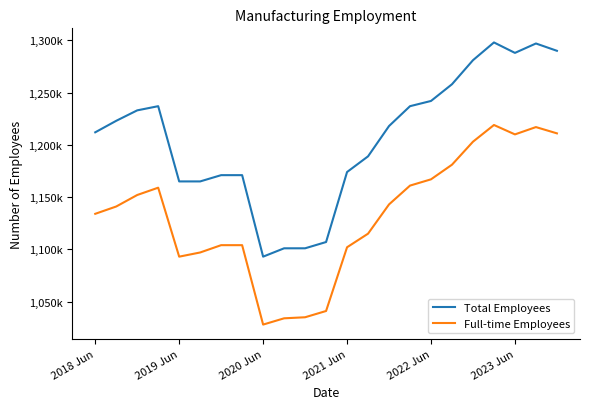

Which series has the widest spread of values?

Total Employees